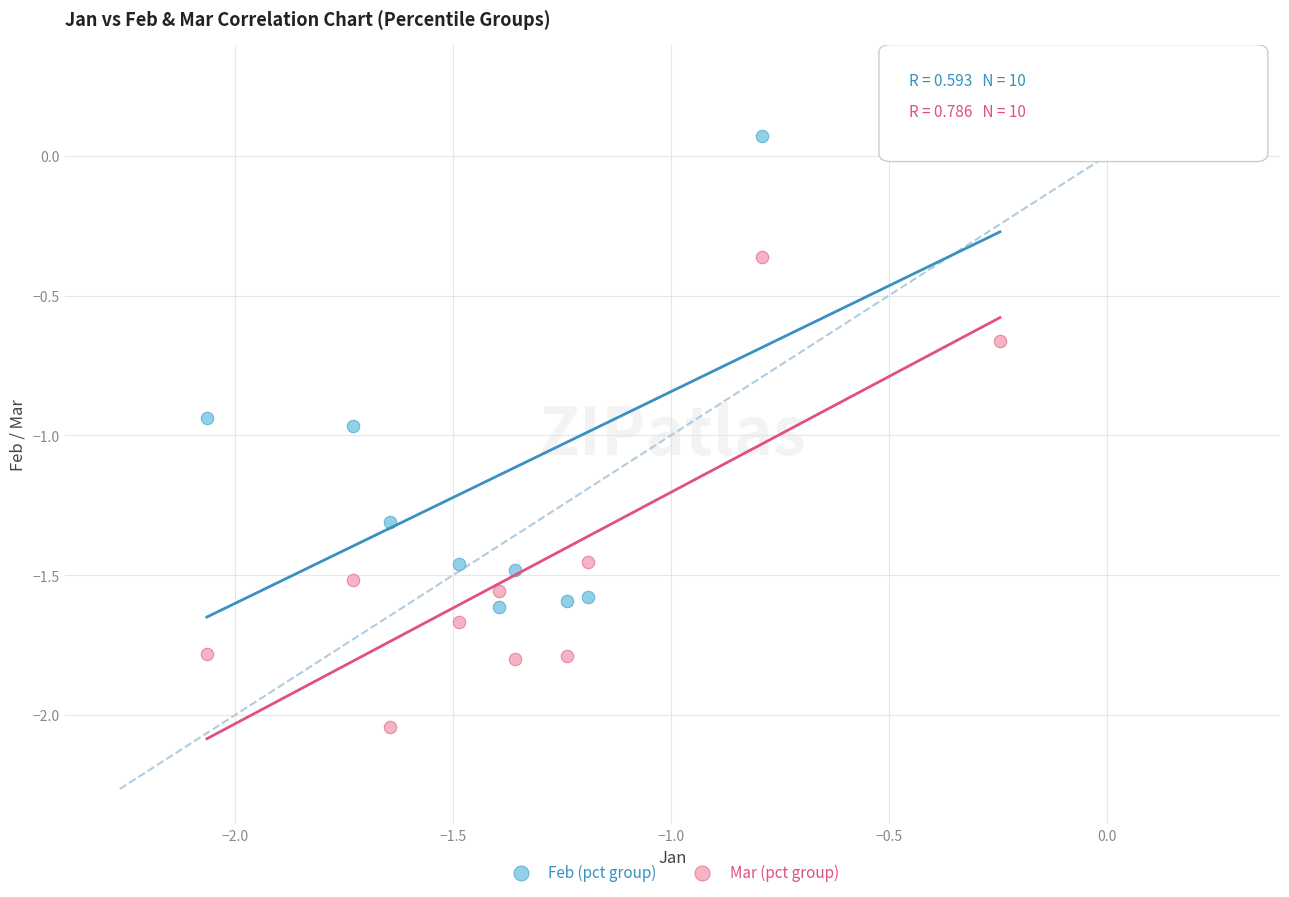

Across all data points, what is the range of Y values (max minus min)?

2.1